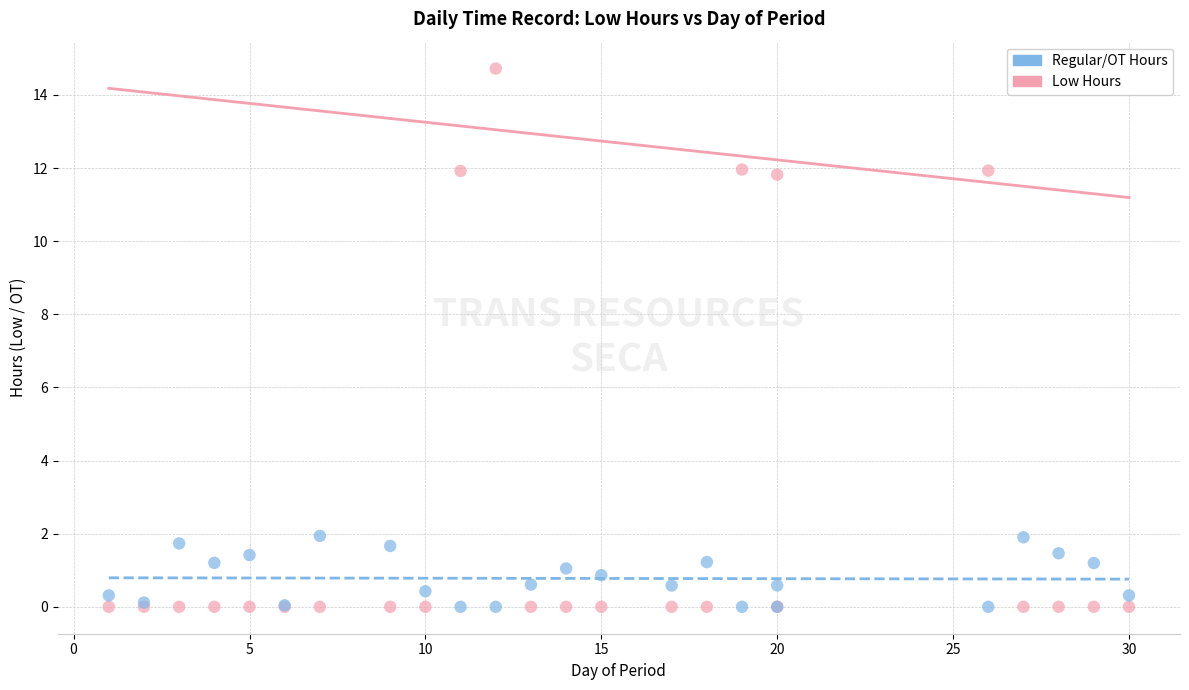

Which series has the largest Y range (max minus min)?

Low Hours